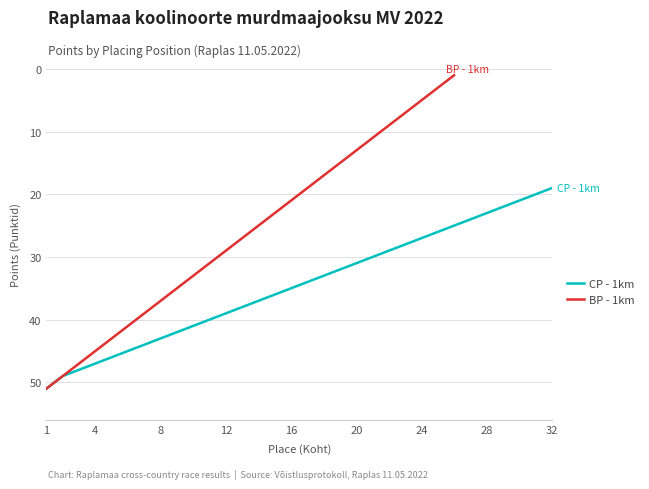

At which label does the data first exceed 35?

1